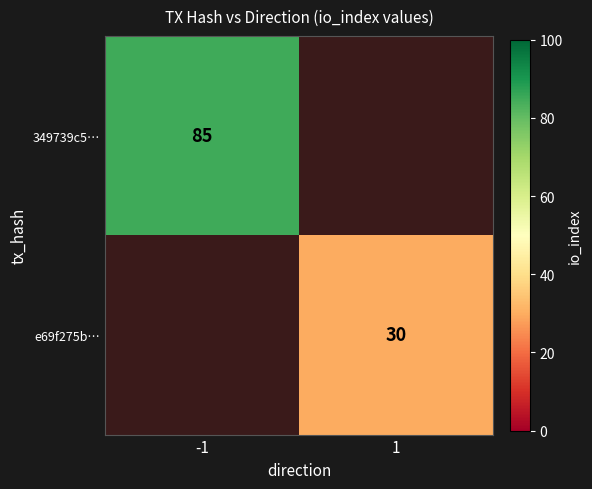

Is the value of 349739c5… at -1 greater than the value of e69f275b… at 1?

Yes